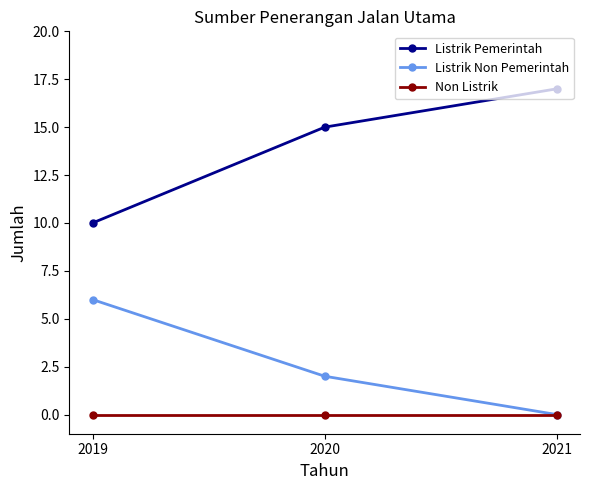

What are all the series names shown in the legend?

Listrik Pemerintah, Listrik Non Pemerintah, Non Listrik